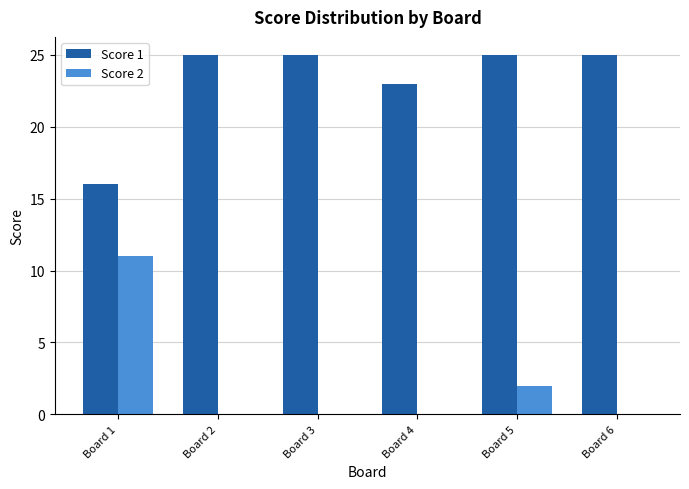

The Score 2 series shows 0 at Board 6. True or false?

True